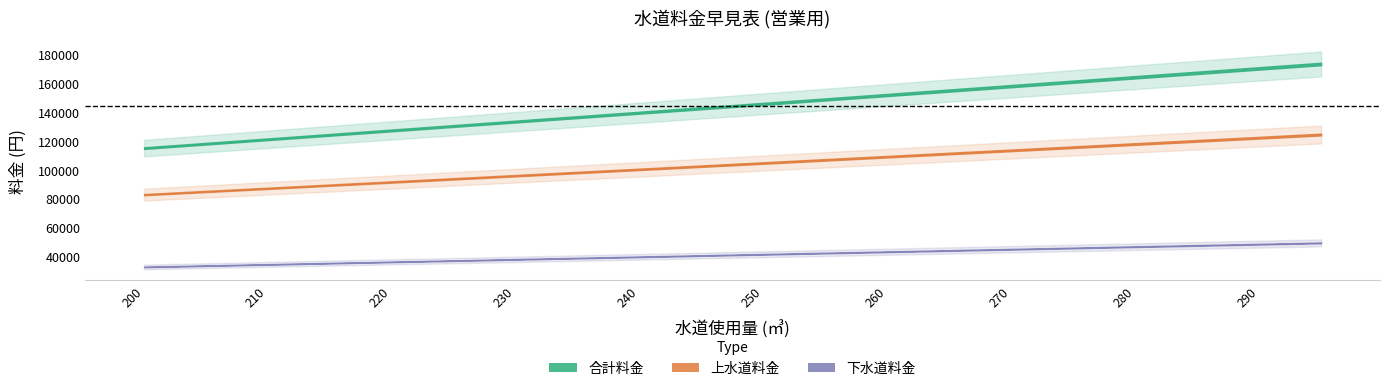

What is the difference between the maximum and minimum values in the 下水道料金 series?

16720